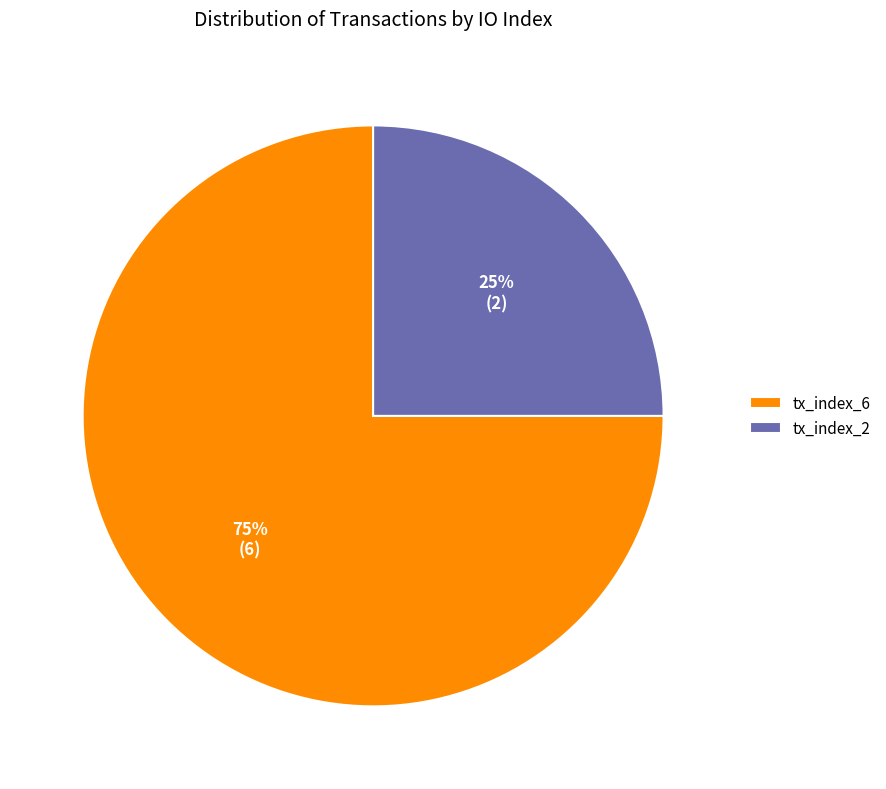

Count the number of slices in the pie.

2